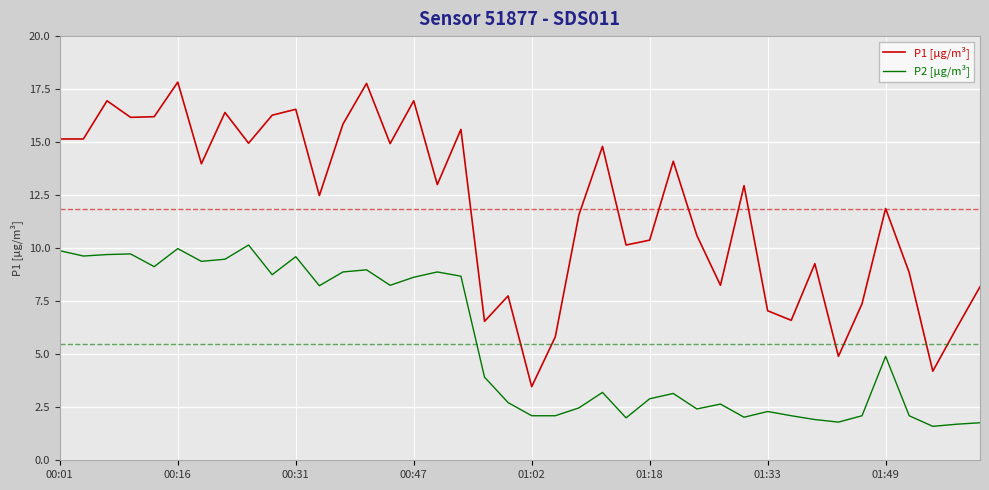

Which series has the largest range (max minus min)?

P1 [µg/m³]